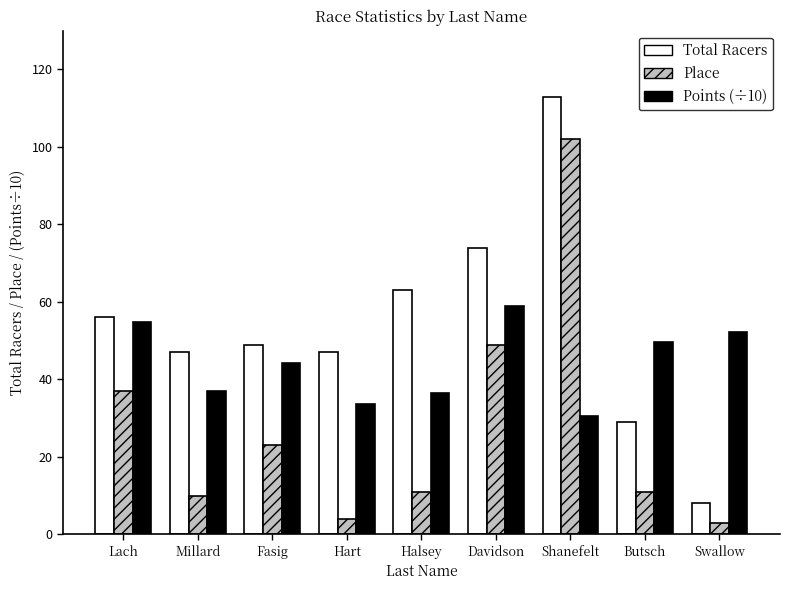

At which category is the sum across all series the highest?

Shanefelt